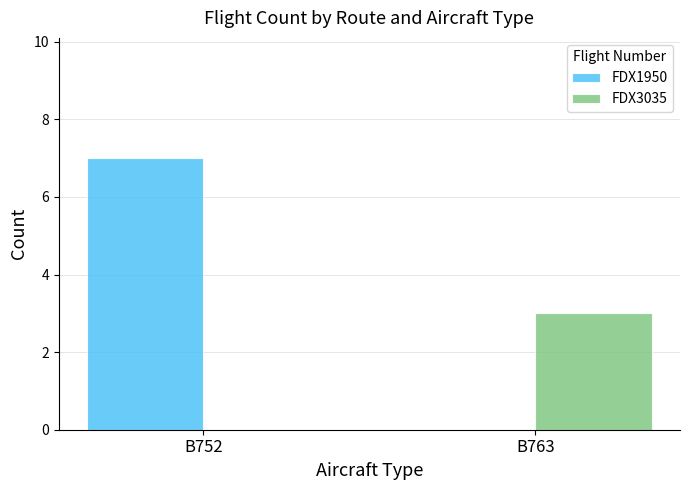

How many groups of bars are there?

2